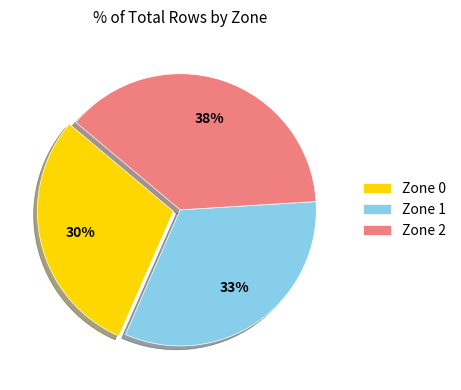

Is there any slice that represents more than half of the pie?

No